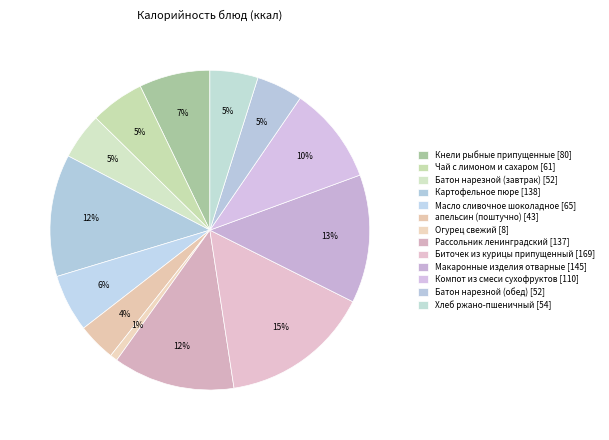

Is the sum of Батон нарезной (завтрак) and Батон нарезной (обед) greater than half?

No